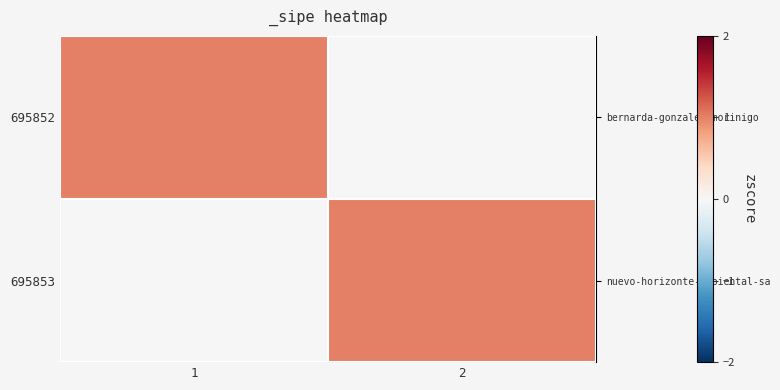

At which category does the chart reach its minimum across all series?

2